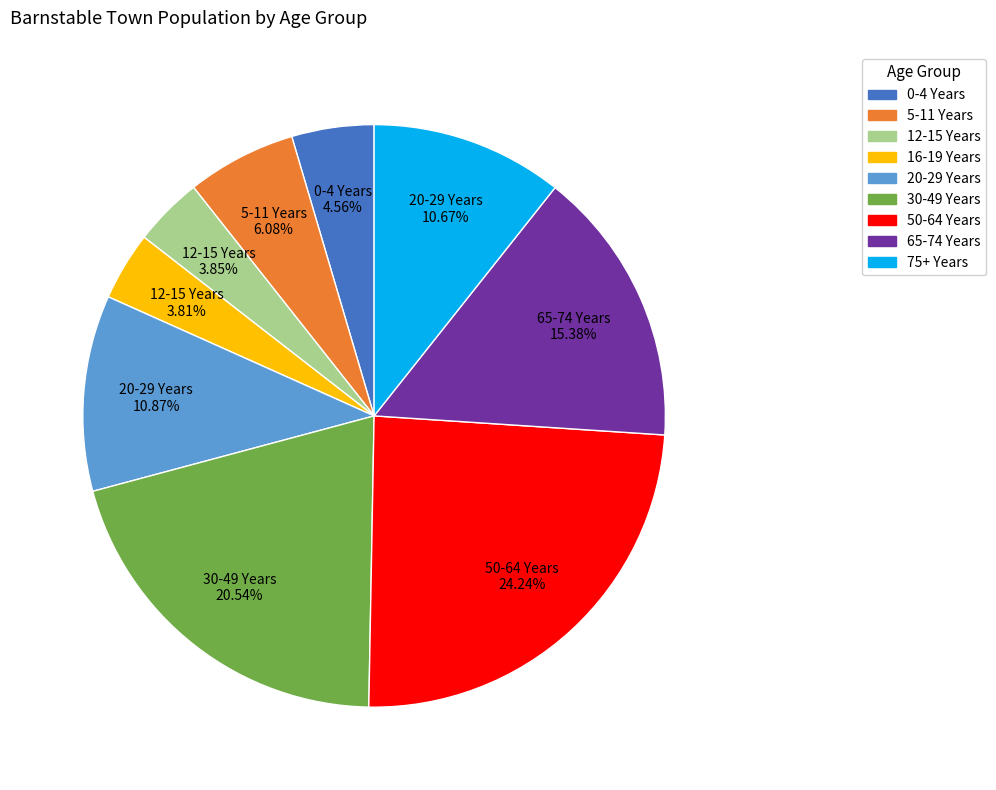

Count the number of slices in the pie.

9